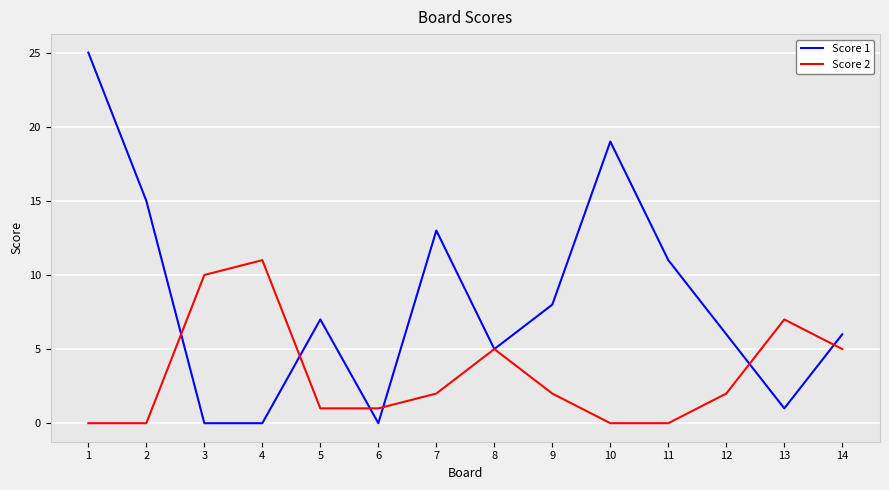

True or false: Score 2 has more than 2 interior local peaks.

True